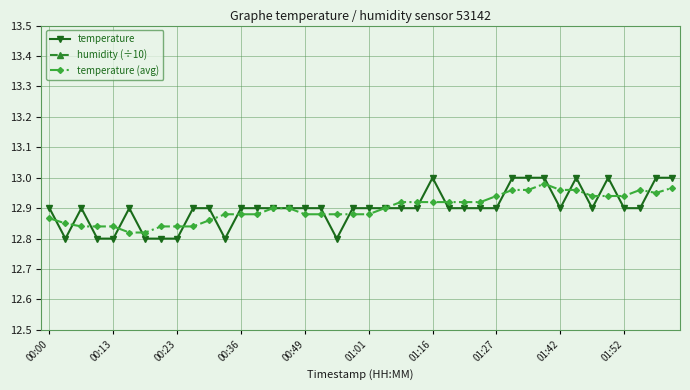

True or false: temperature has more than 0 points higher than both neighbors.

True